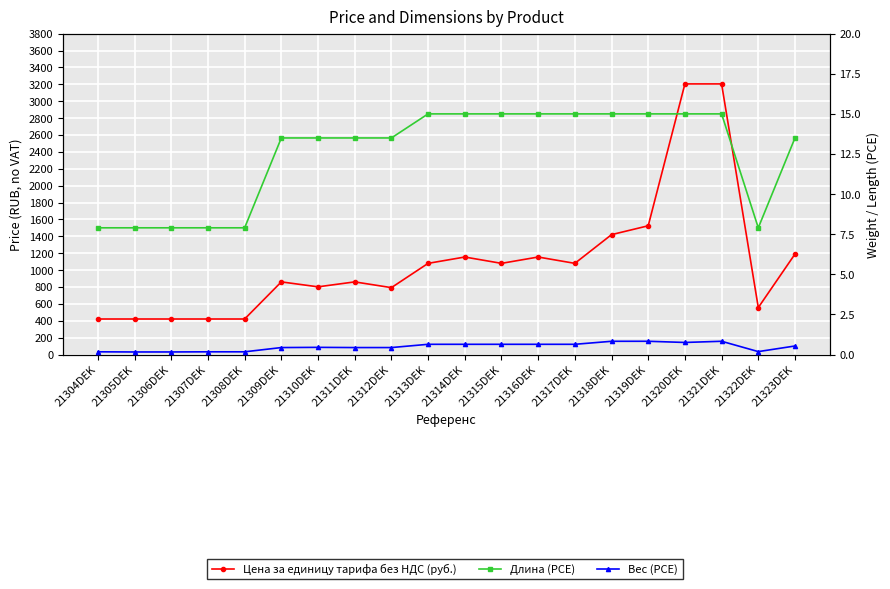

What is the maximum value shown in the chart?

3205.0